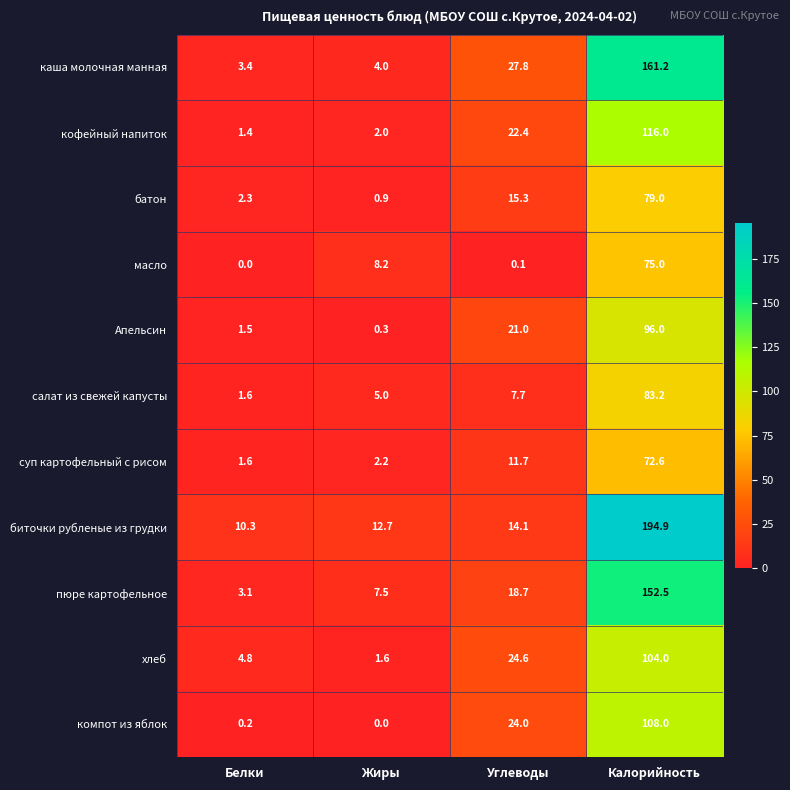

True or false: хлеб has a value of 1.6 at Жиры.

True